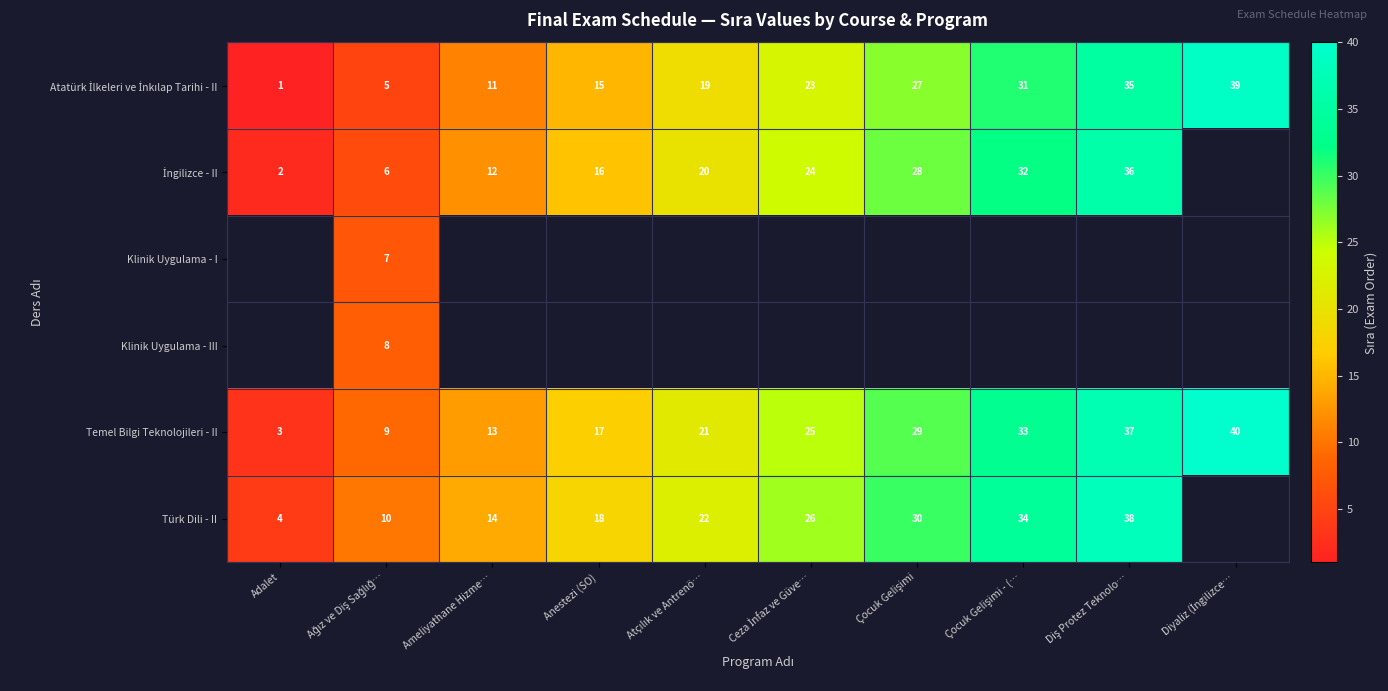

What is the difference between the highest and lowest values at Atçılık ve Antrenö…?

3.0